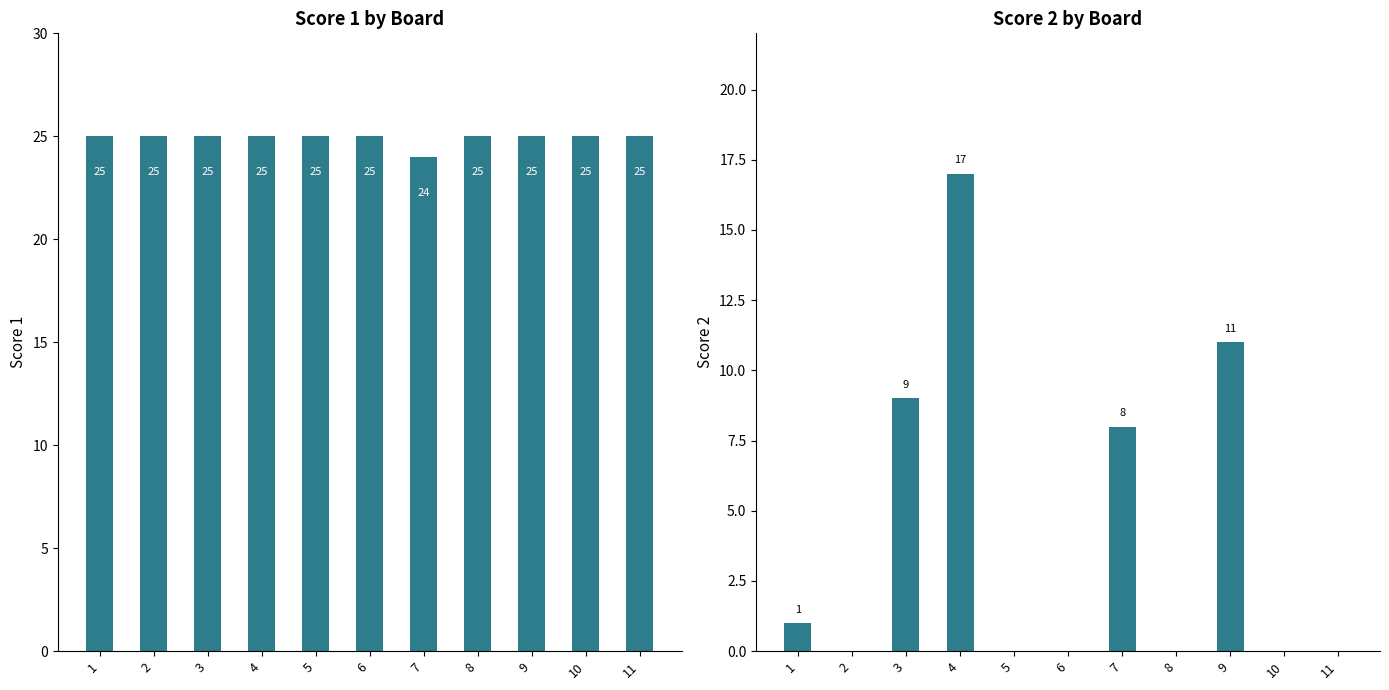

At which label does Score 1 reach its minimum?

7